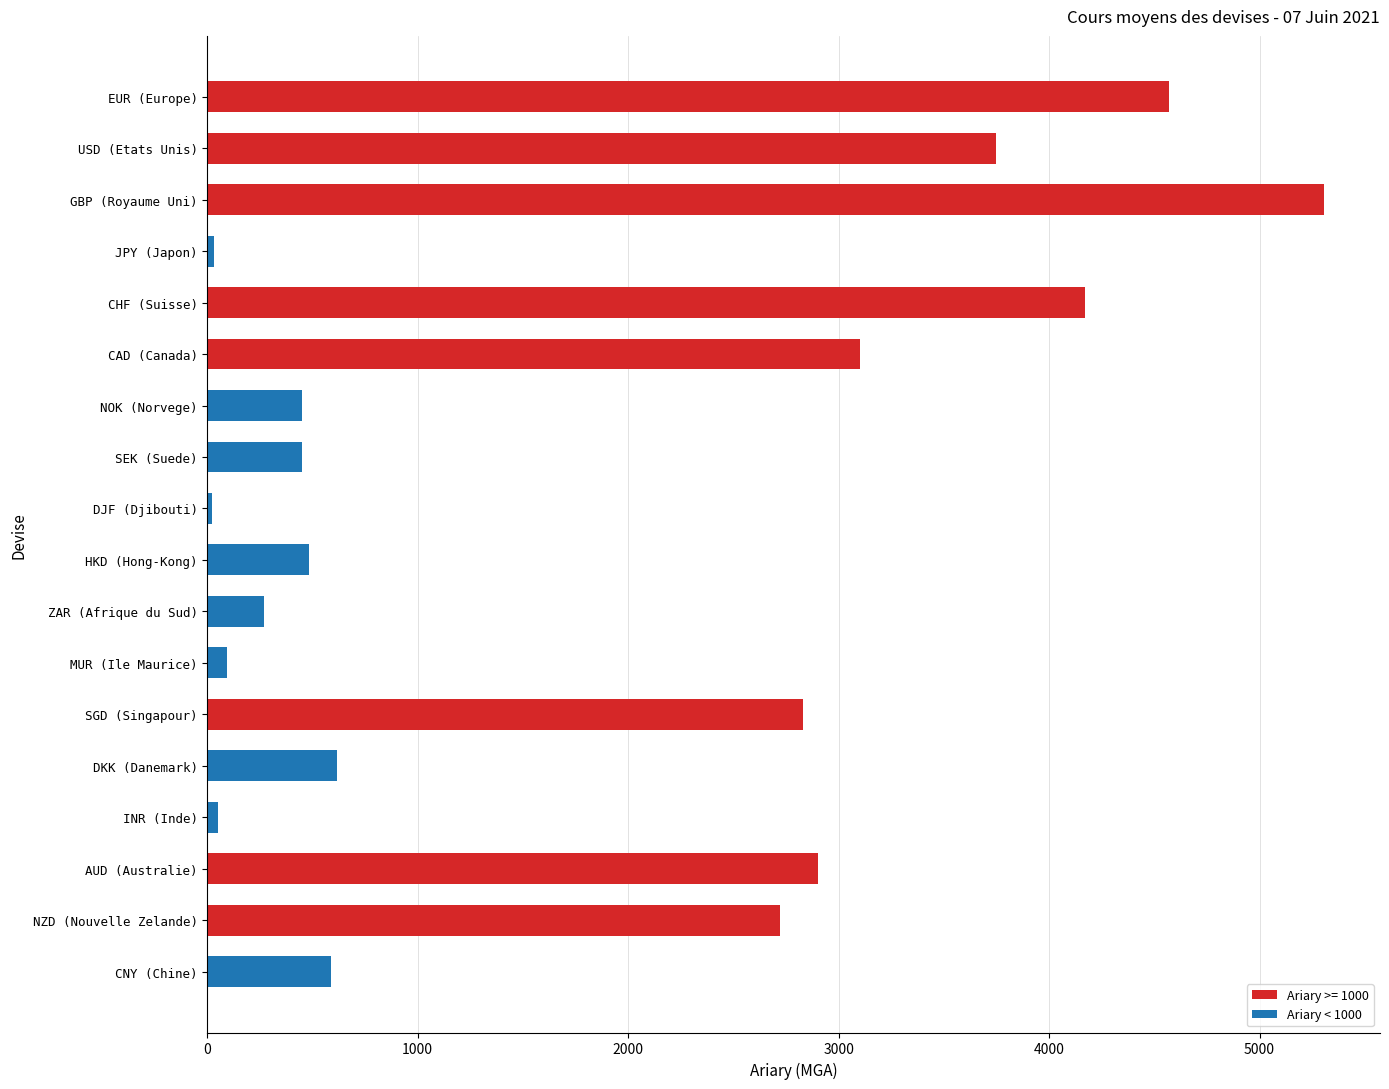

What value does the data have at USD (Etats Unis)?

3747.4